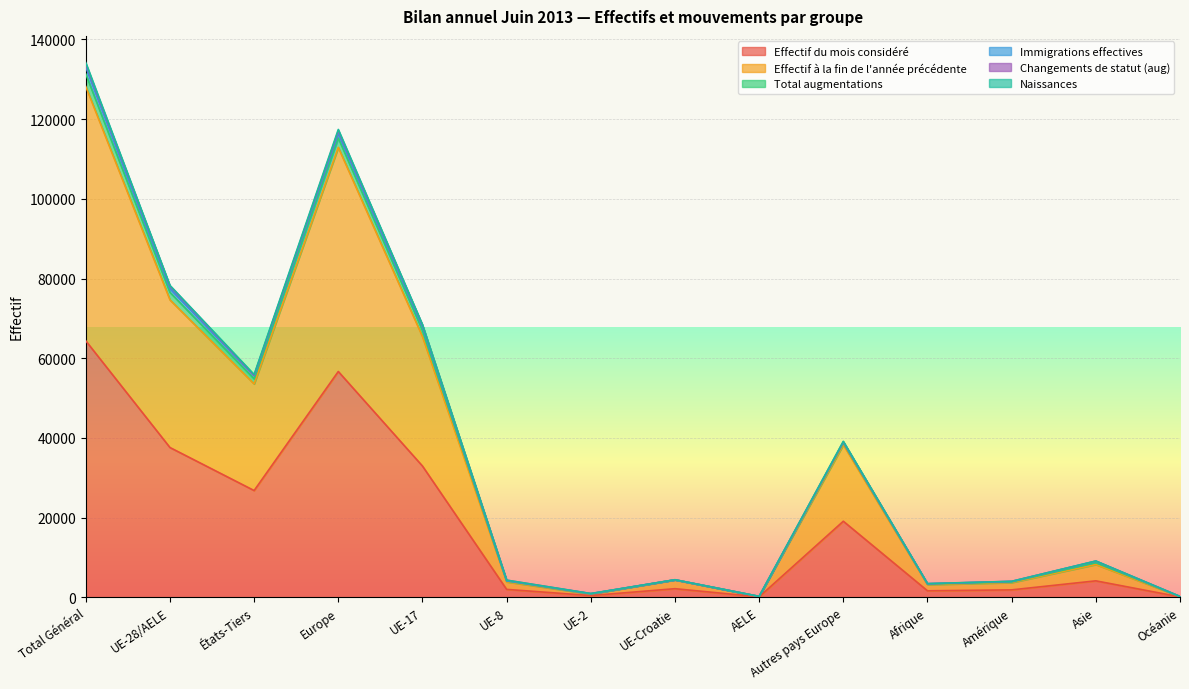

Where does the Effectif du mois considéré series first go above 4118?

Total Général